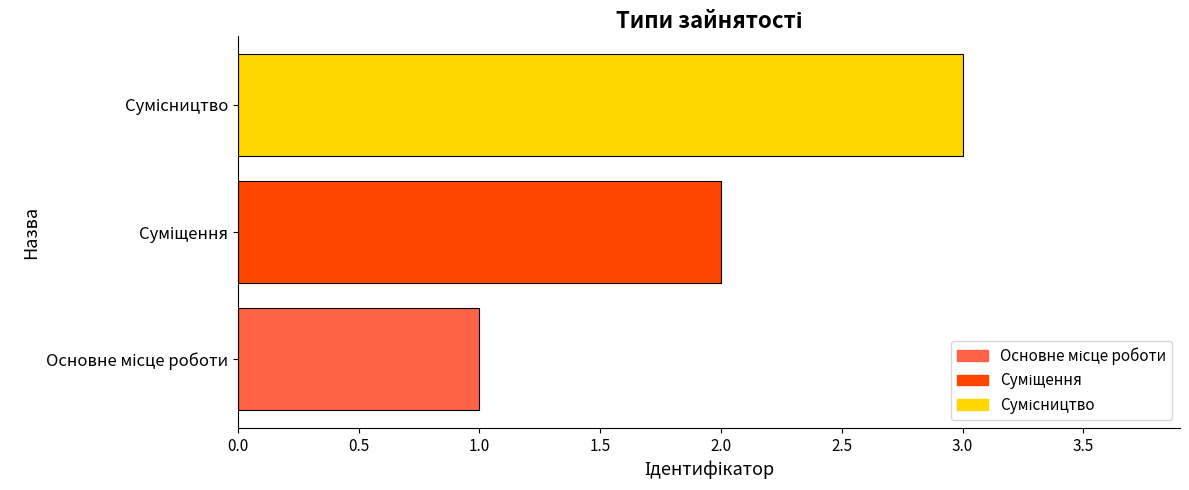

How many distinct data groups are displayed?

1